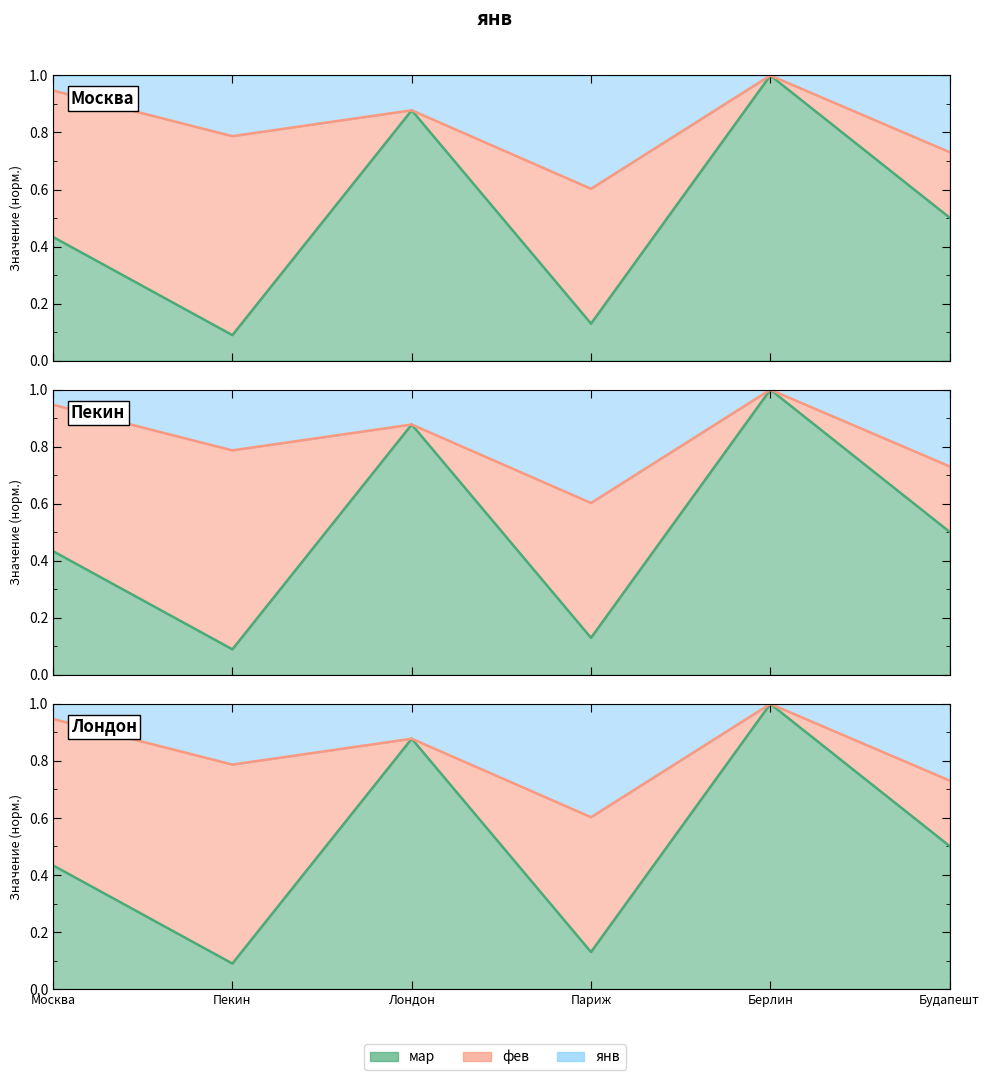

The chart shows a value of 0.5 at Будапешт. True or false?

True